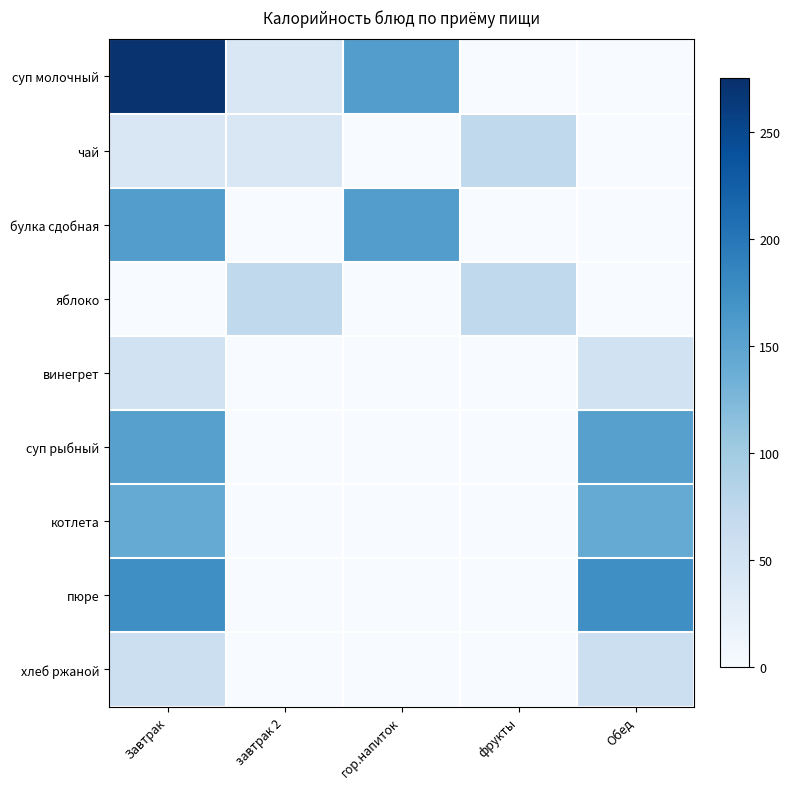

At which category does the chart reach its peak across all series?

Завтрак